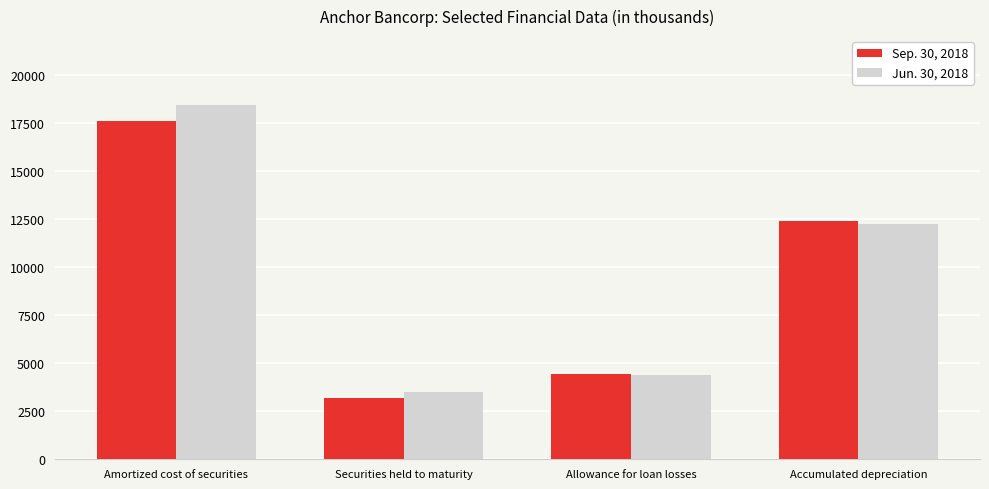

Which category has the highest value in the Jun. 30, 2018 series?

Amortized cost of securities